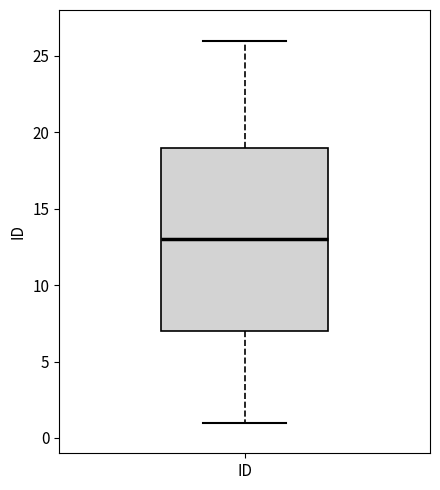

Where does the median line of the box for ID sit on the y-axis? The values are not printed on the chart, so give them approximately, as read against the axis.

13